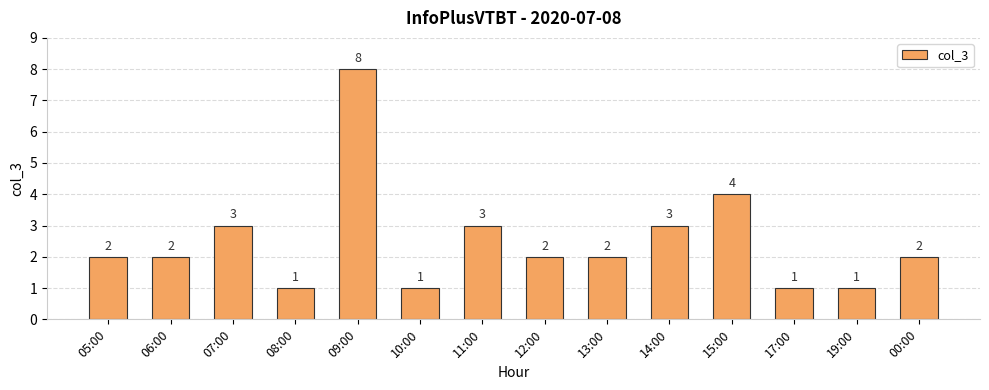

What is the ratio of the value at 13:00 to the value at 12:00?

1.0